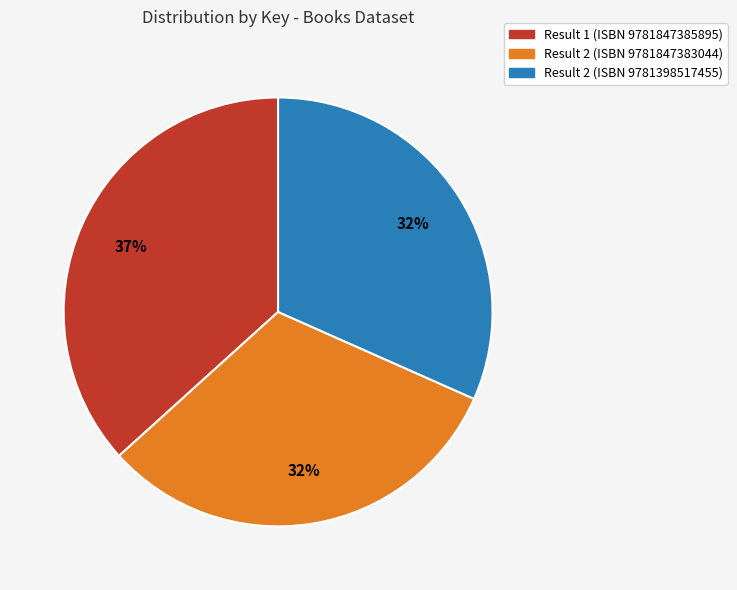

Is there any slice that represents more than half of the pie?

No